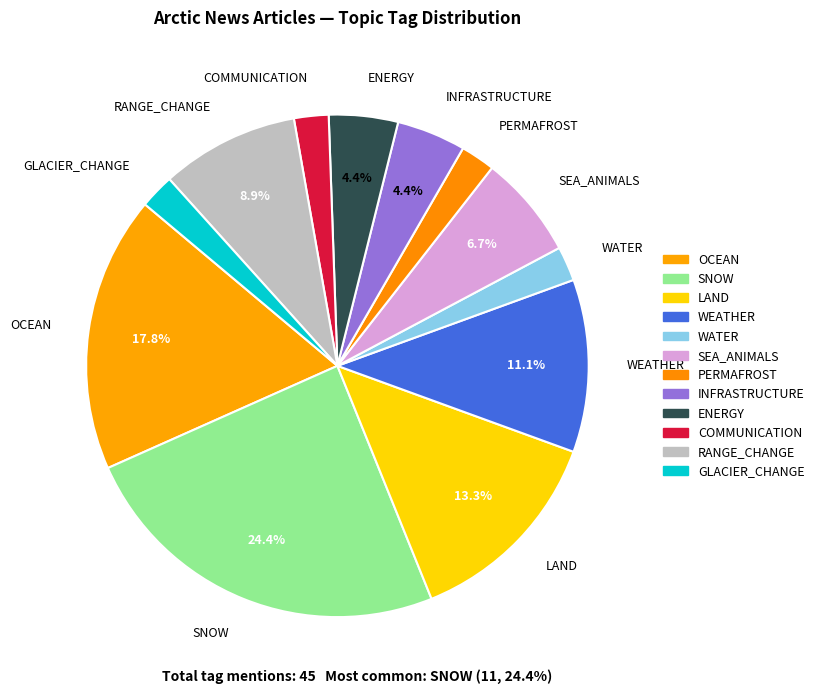

Is there any slice that represents more than half of the pie?

No